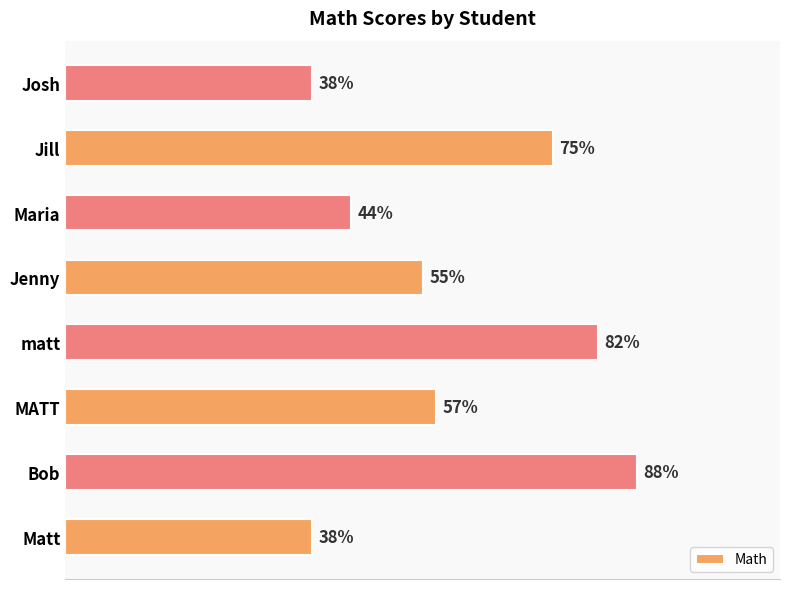

At which category does the chart reach its peak across all series?

Bob